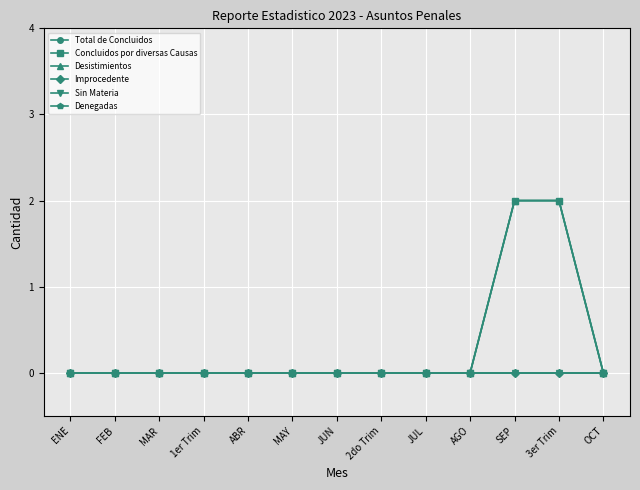

What is the difference between the maximum and minimum values in the Total de Concluidos series?

2